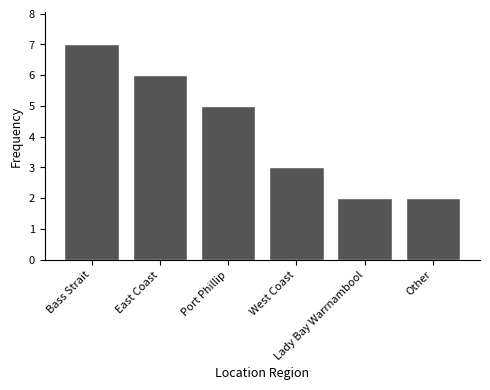

Where does the data first go above 5?

Bass Strait